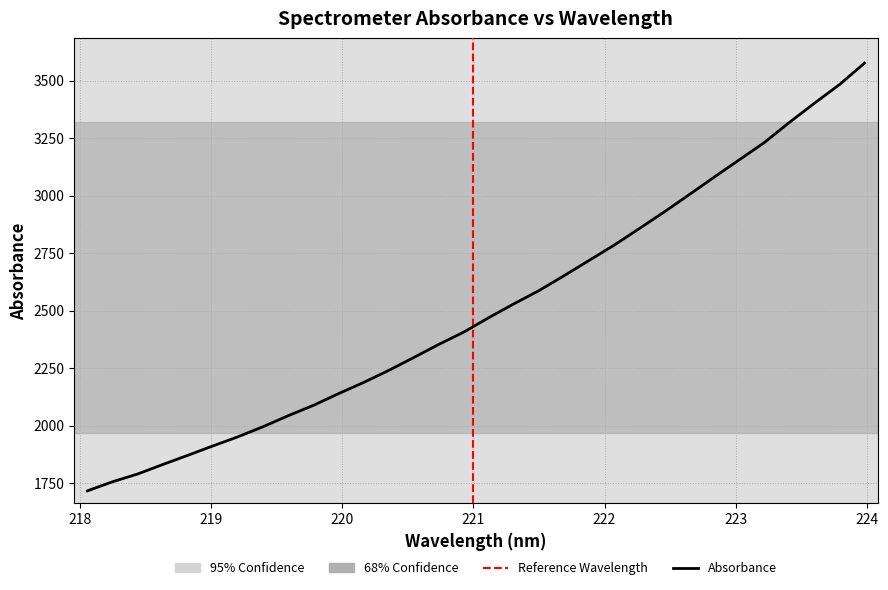

What is the smallest value displayed?

1716.3